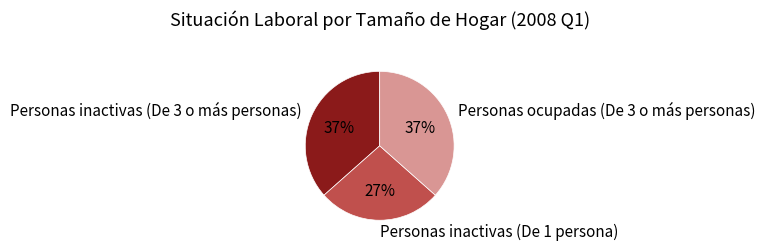

Does Personas ocupadas (De 3 o más personas) represent more than half of the total?

No